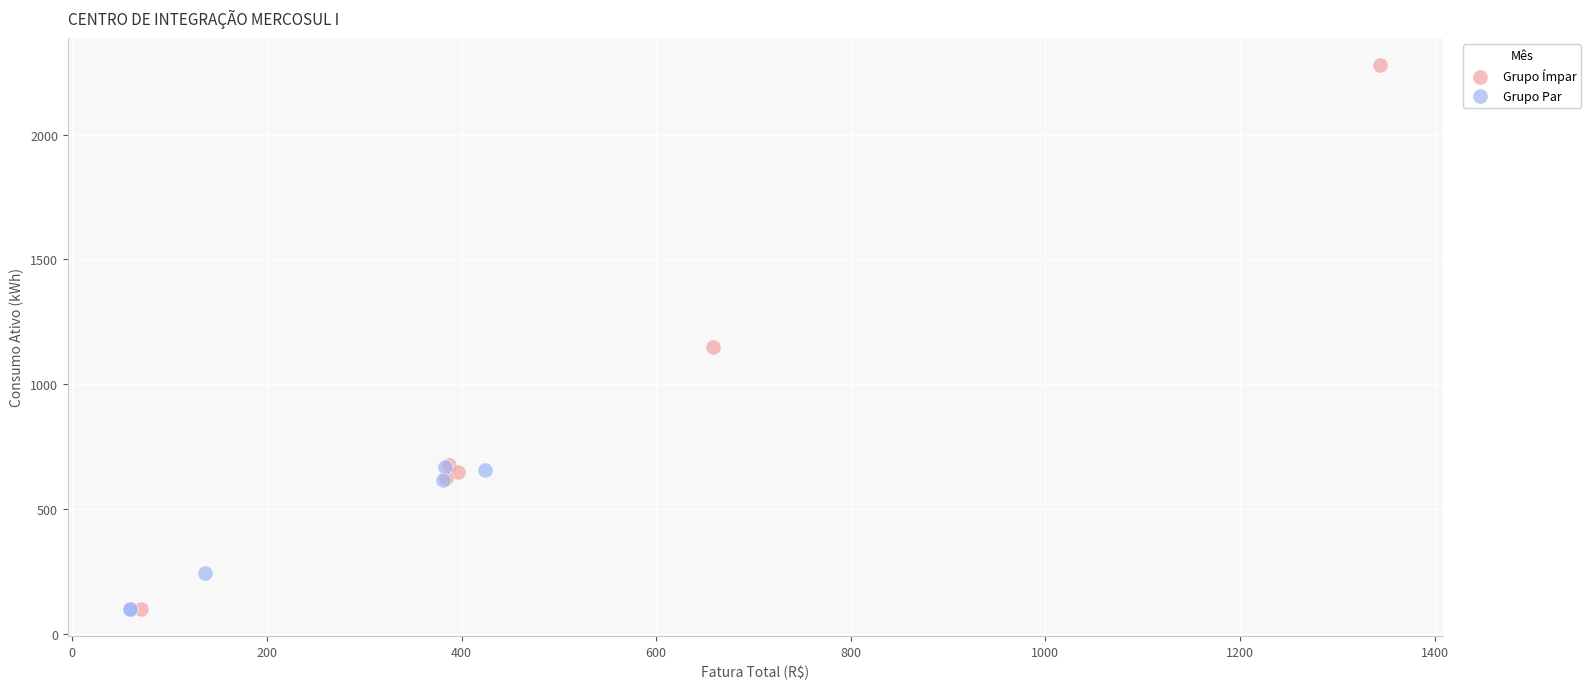

Which series has the widest spread of Y values?

Grupo Ímpar